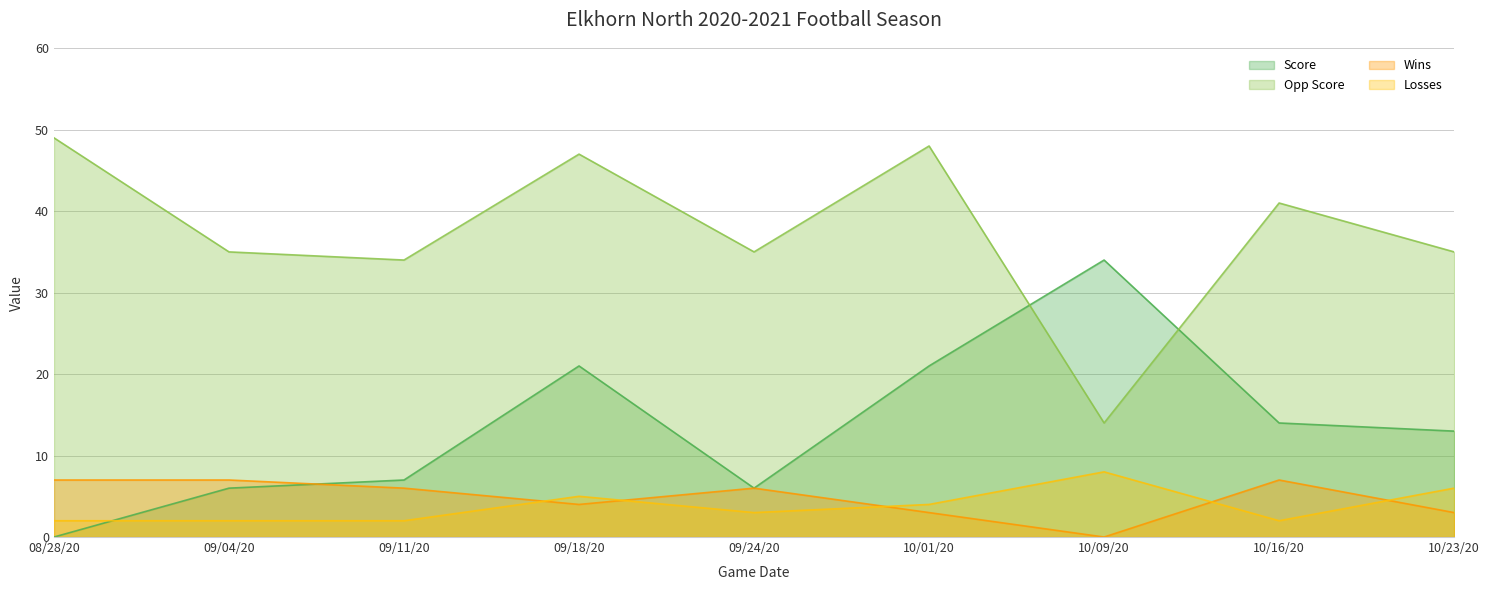

What is the difference between the maximum and minimum values in the Opp Score series?

35